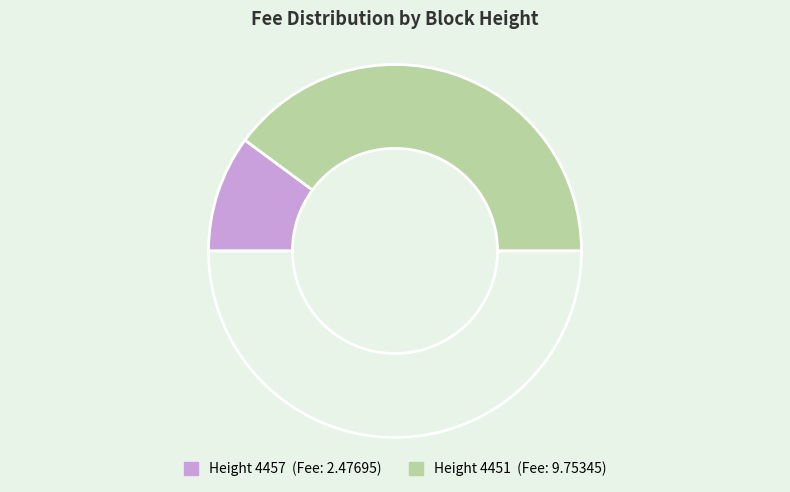

How many slices are in this pie chart?

3